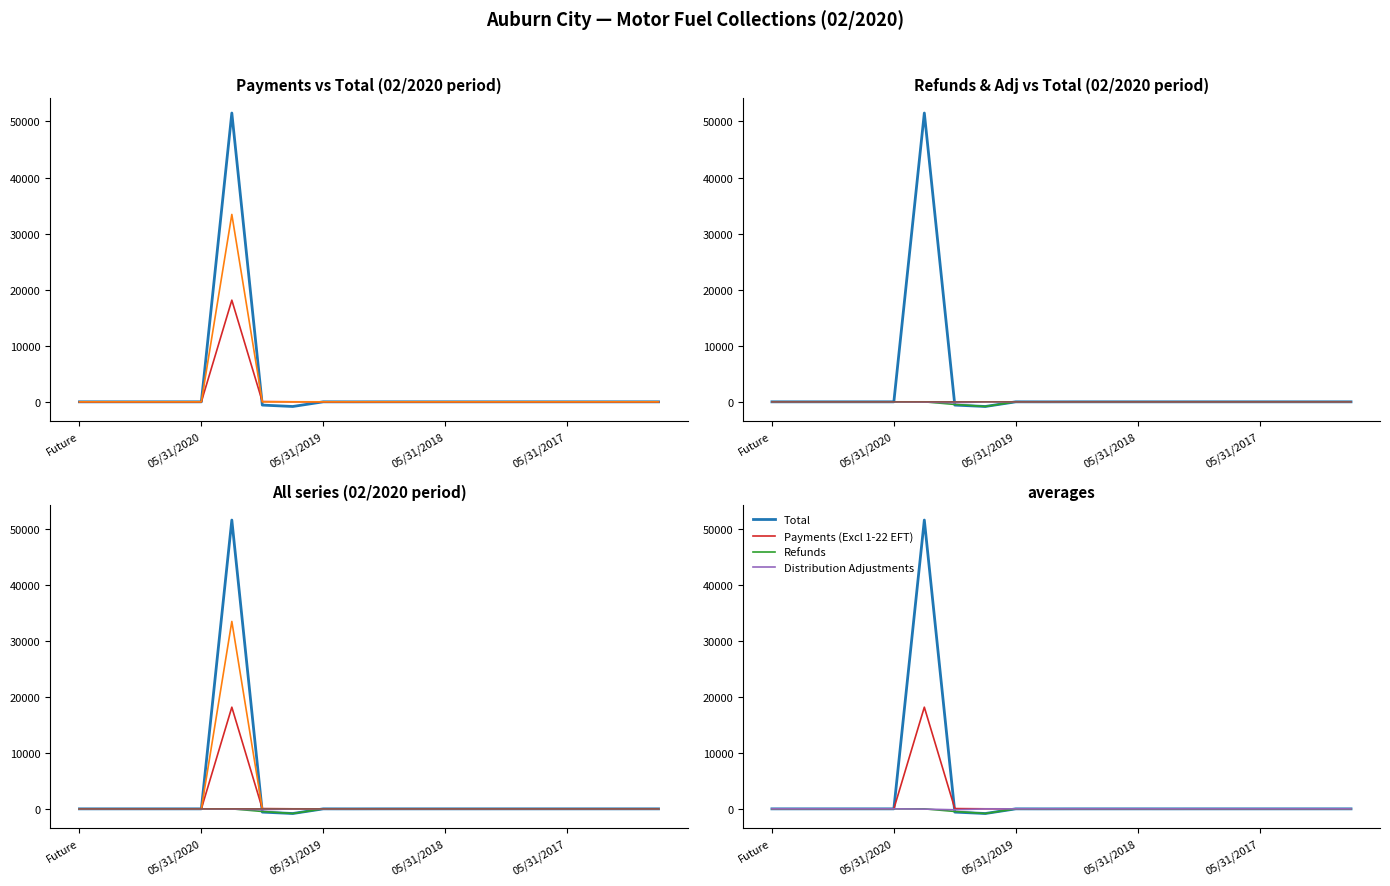

Which series has the largest total across all categories?

Total